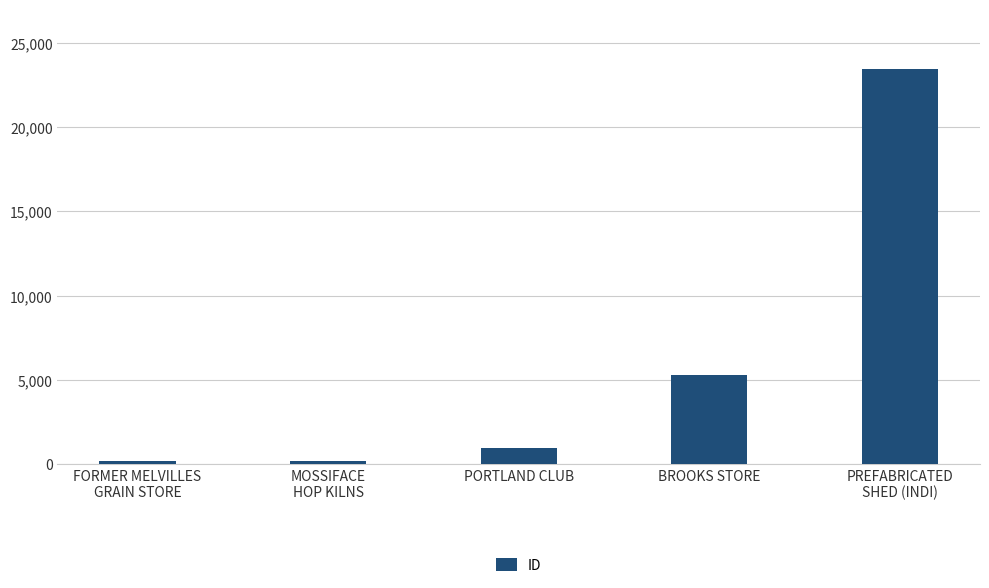

True or false: the data shows 3648 at BROOKS STORE.

False